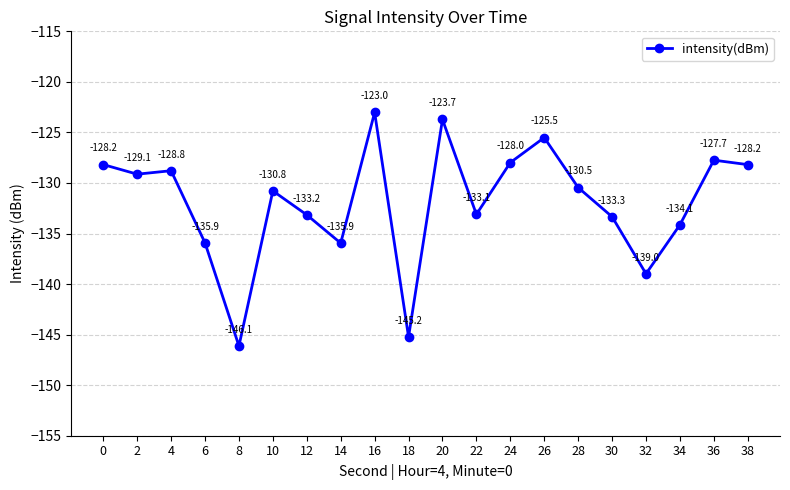

Reading left to right, transcribe all the data shown in this chart.

0=-128.2	2=-129.1	4=-128.8	6=-135.9	8=-146.1	10=-130.8	12=-133.2	14=-135.9	16=-123.0	18=-145.2	20=-123.7	22=-133.1	24=-128.0	26=-125.5	28=-130.5	30=-133.3	32=-139.0	34=-134.1	36=-127.7	38=-128.2